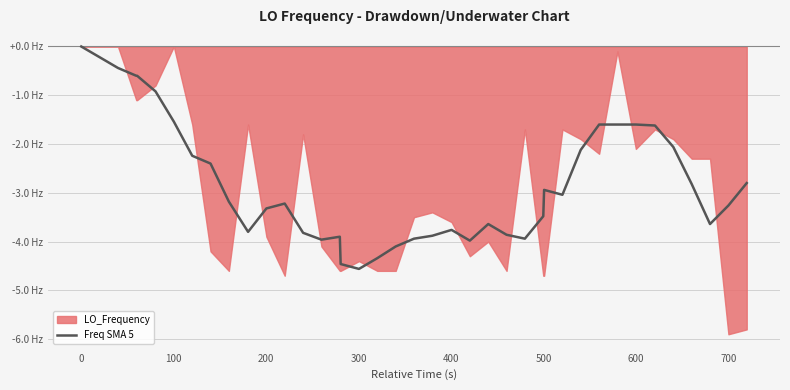

What is the sum of all values?

-111.2